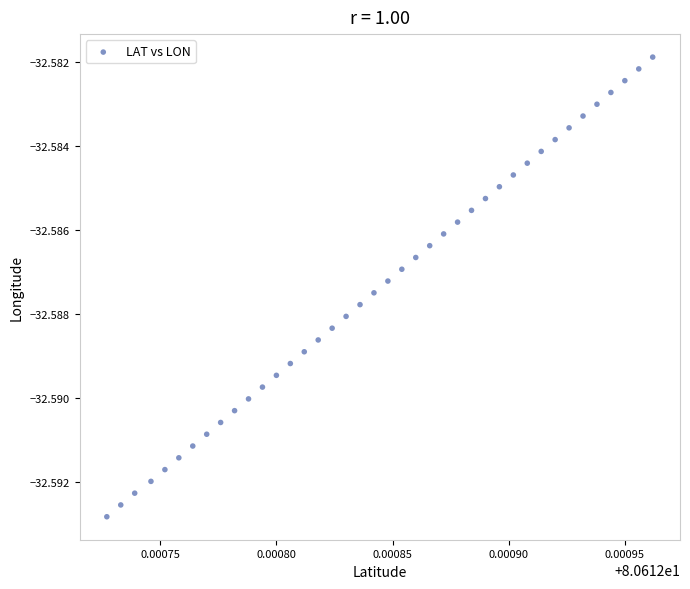

Count the number of points in this scatter plot.

40